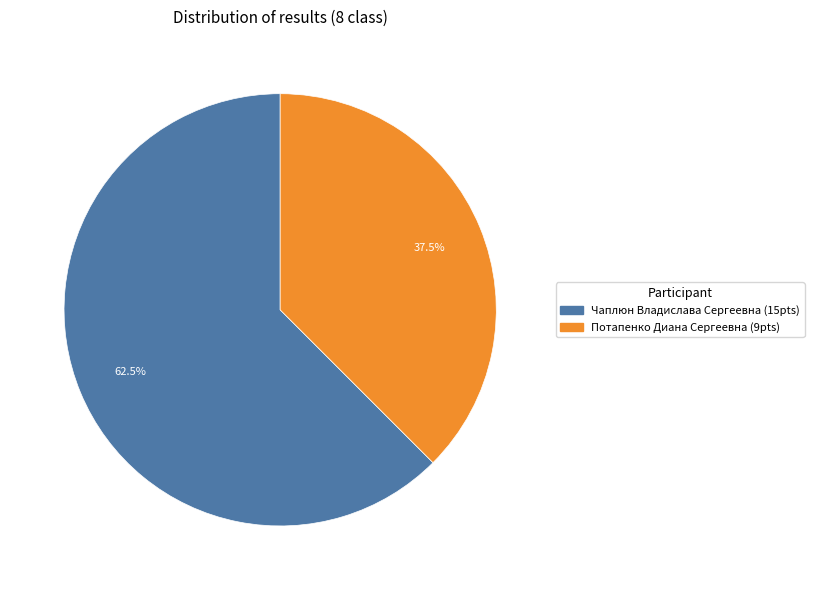

To the nearest percent, what is the combined percentage of Чаплюн Владислава Сергеевна and Потапенко Диана Сергеевна?

100%